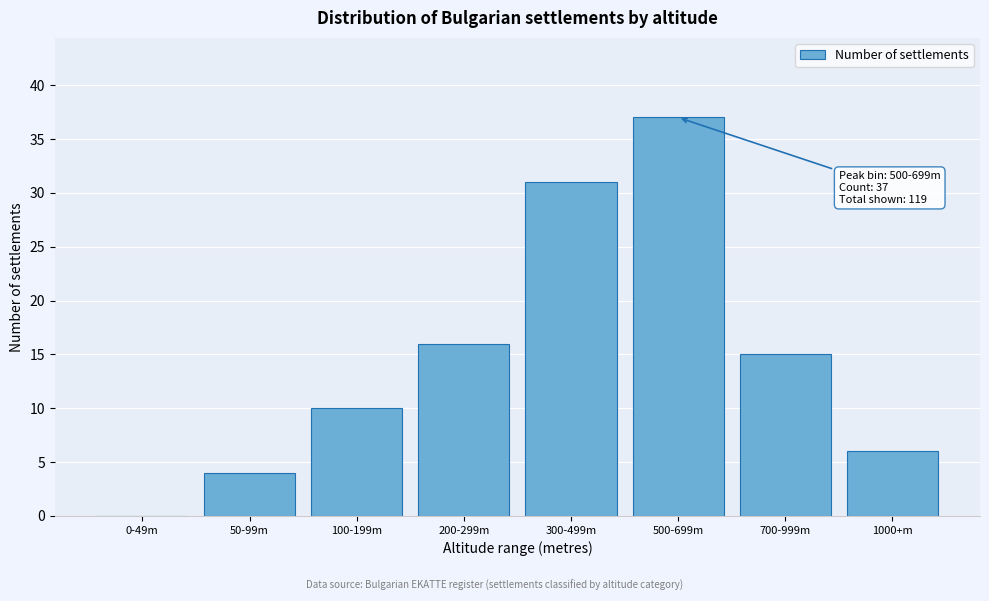

Reading left to right, list all the values displayed in this chart.

0-49m=0	50-99m=4	100-199m=10	200-299m=16	300-499m=31	500-699m=37	700-999m=15	1000+m=6